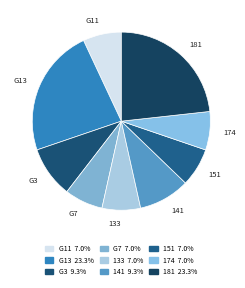

Combined, do 133 and 174 account for over 50%?

No